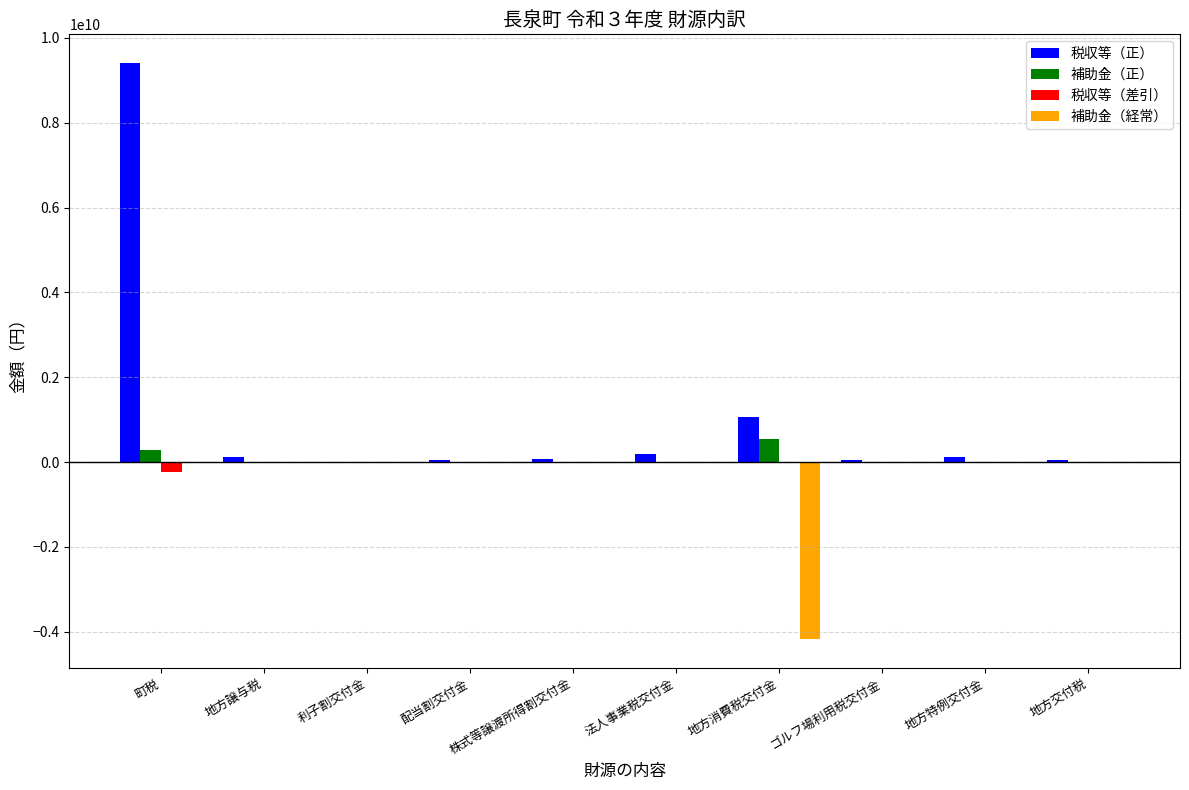

How many distinct data groups are displayed?

4